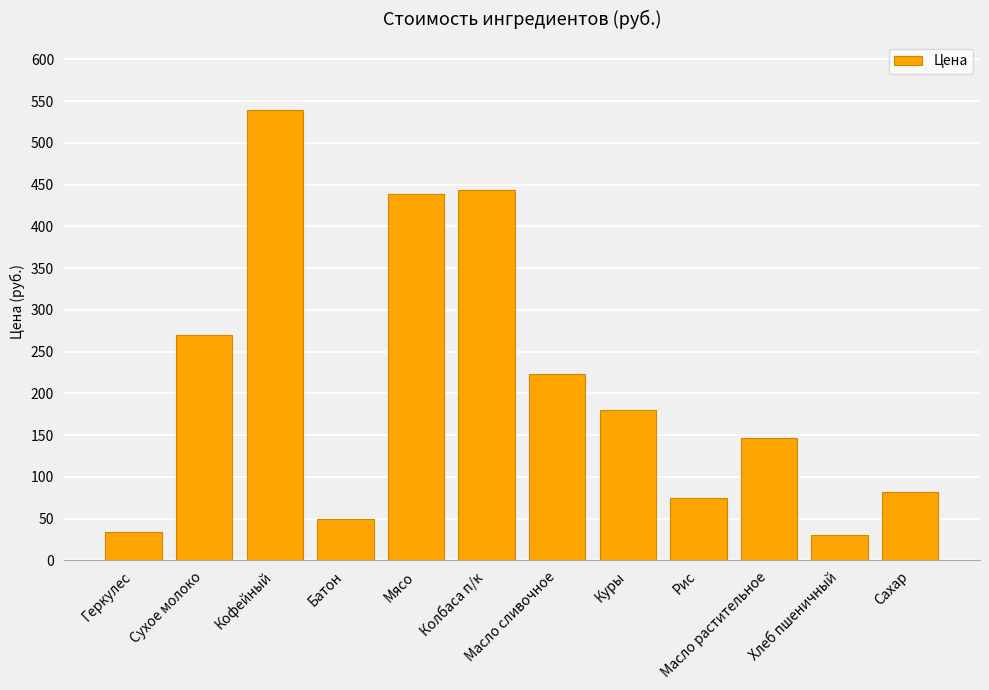

Are the bars horizontal?

No